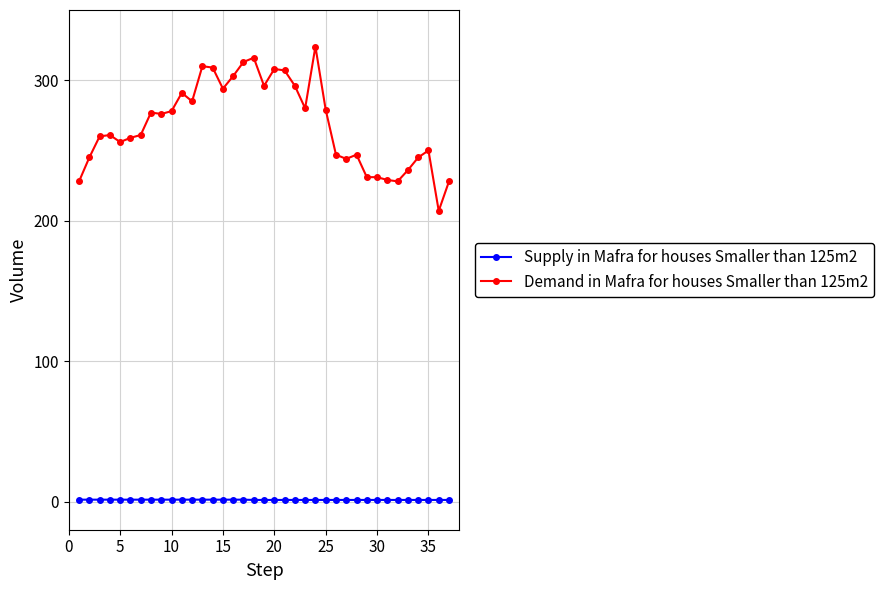

What is the average value of the Supply in Mafra for houses Smaller than 125m2 series?

1.3